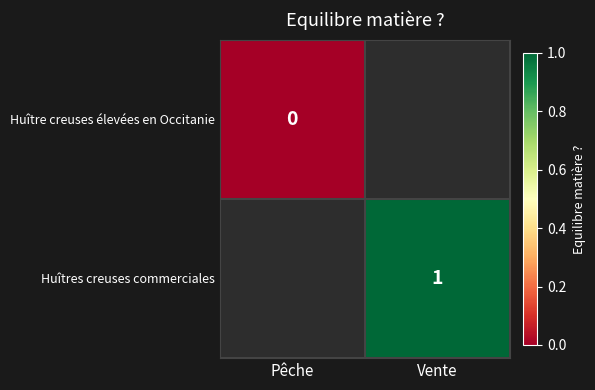

At how many categories does at least one series exceed 0?

1